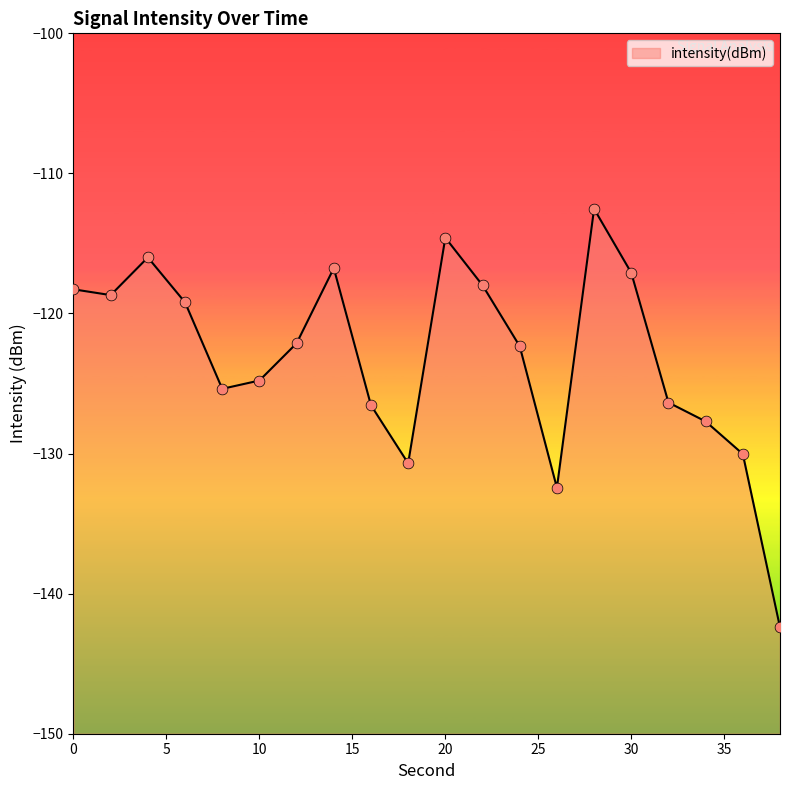

Between 10 and 38, which is larger?

10